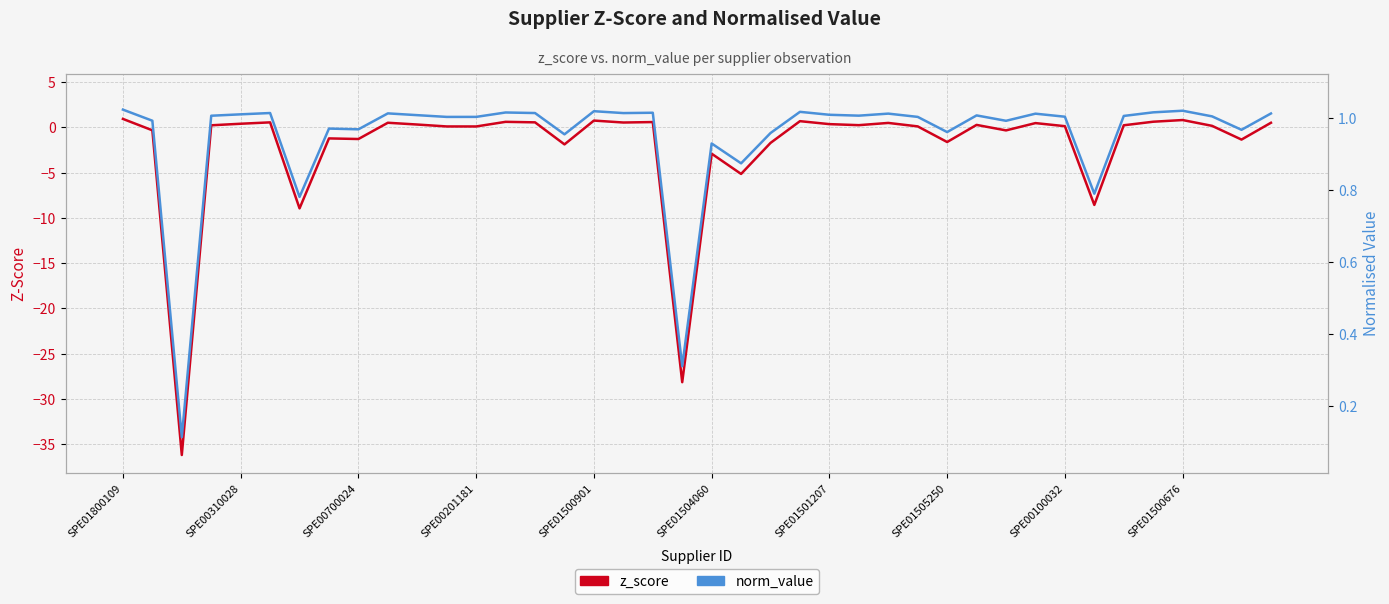

At which category is the sum across all series the highest?

SPE01800109